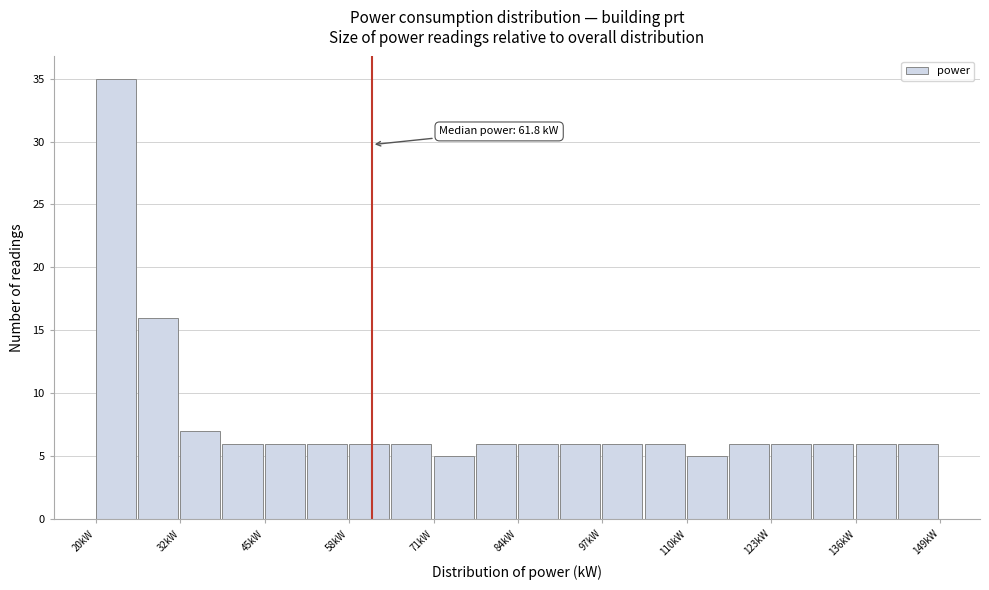

Read against the x-axis, roughly where is the centre of the tallest bar?

22